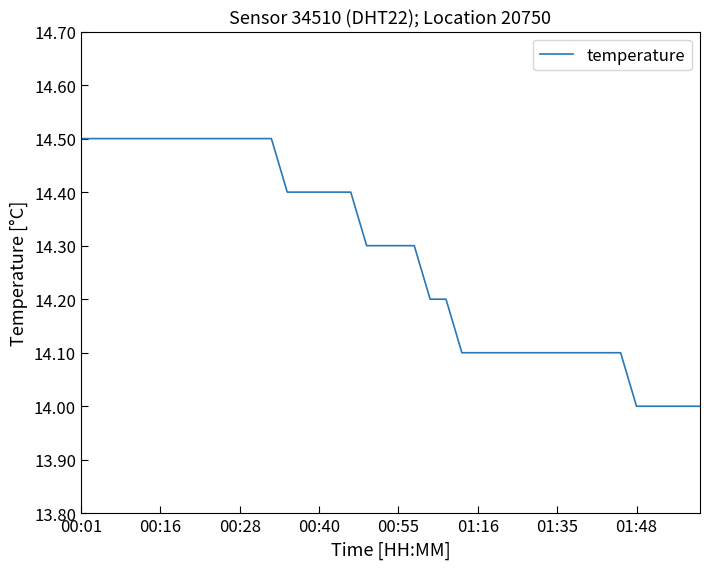

What is the smallest value displayed?

14.0